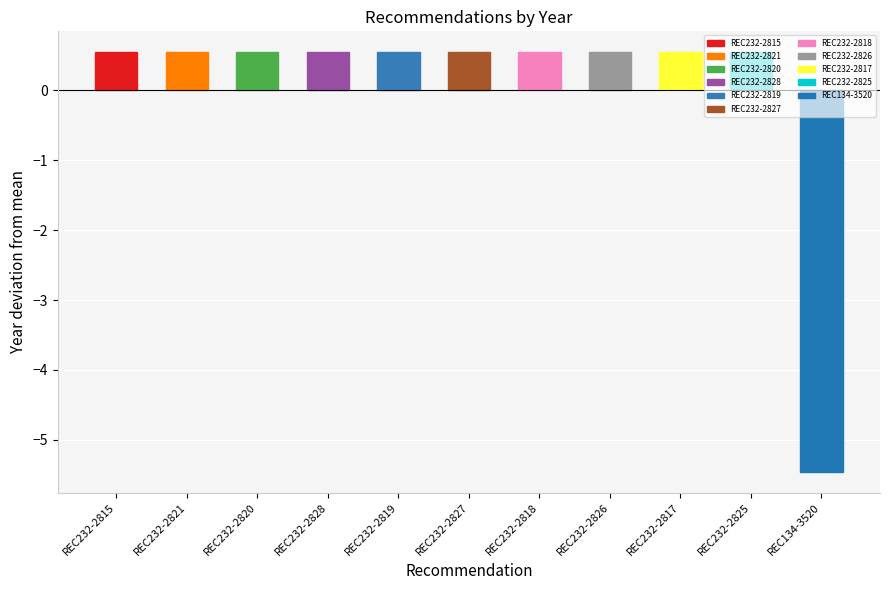

How many bars are there in total?

11